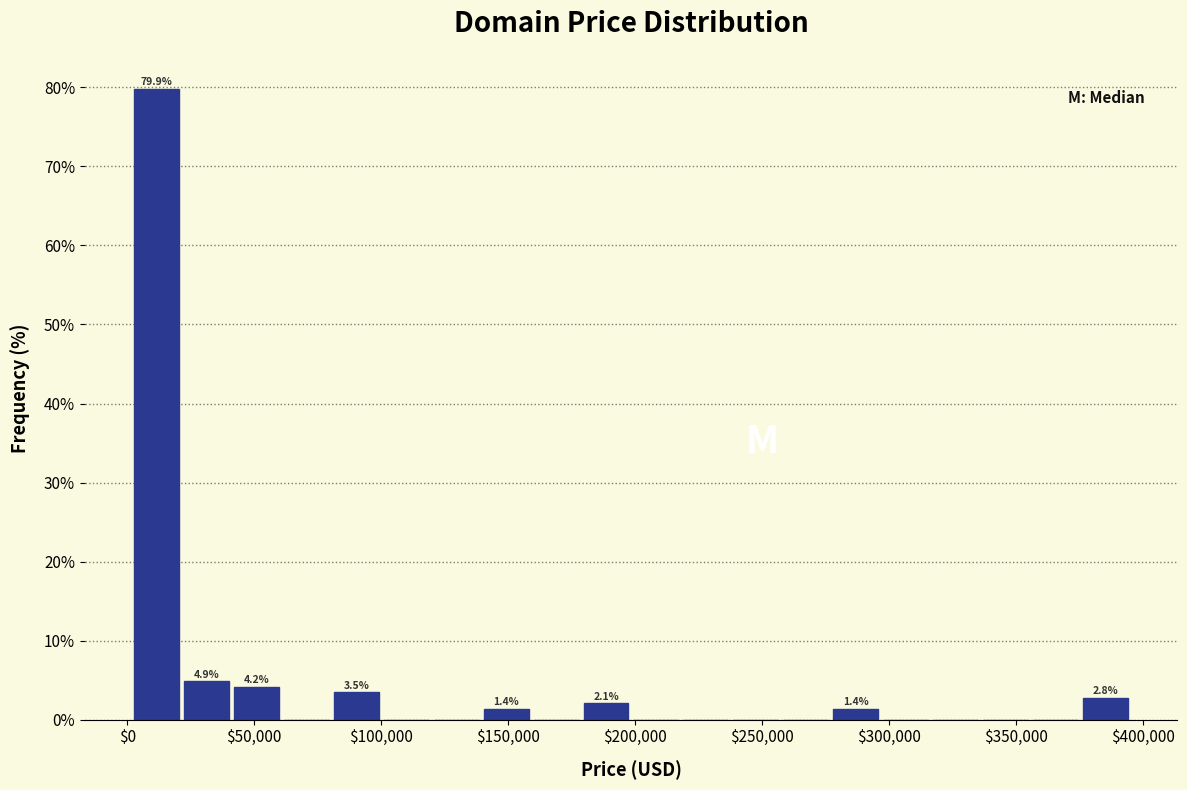

Around what value on the x-axis is the tallest bar? Give the approximate position of its centre, as read against the axis.

10000